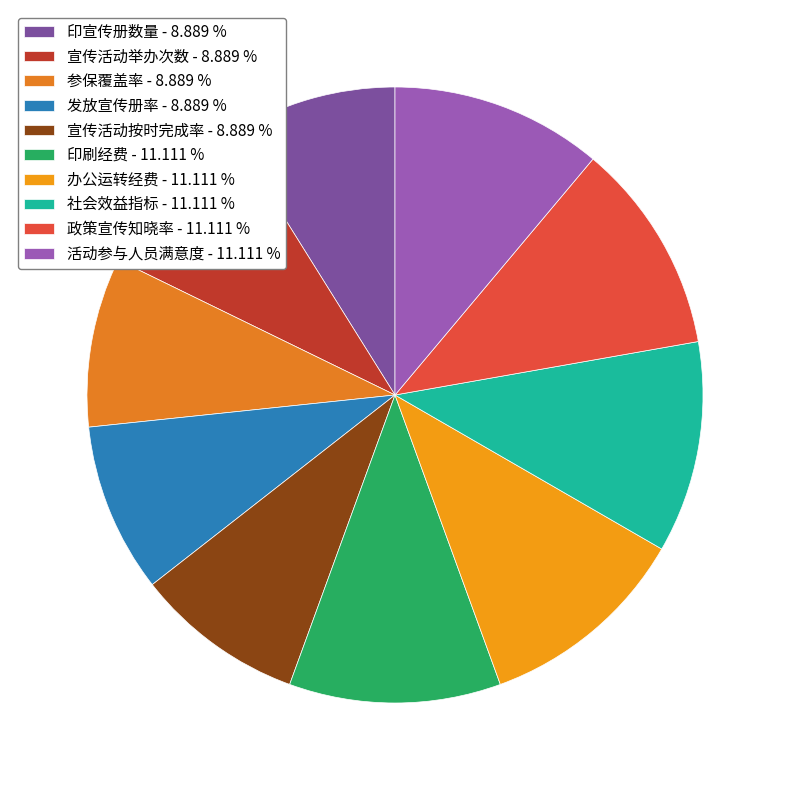

To the nearest percent, what percentage of the pie is 参保覆盖率?

9%